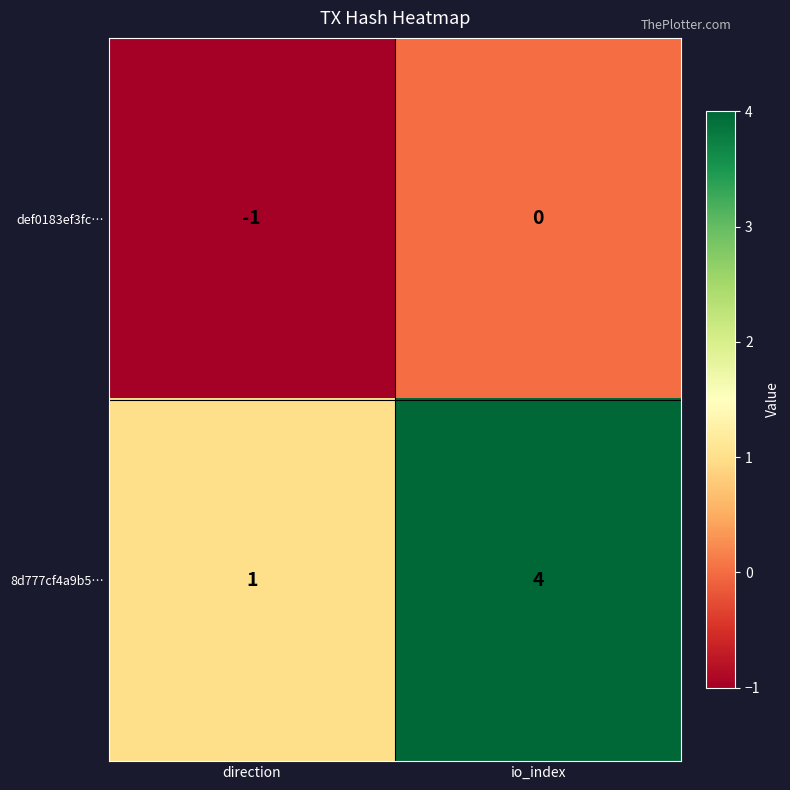

Reading right to left, list all the values displayed in this chart.

def0183ef3fc…: 0	-1
8d777cf4a9b5…: 4	1